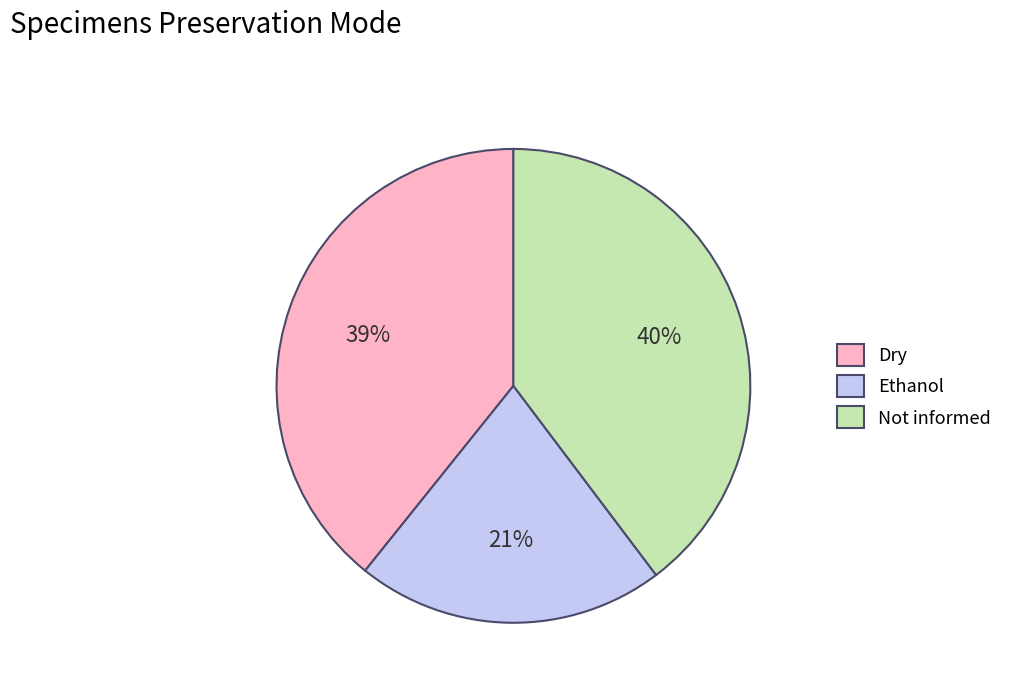

What percentage is the Dry slice, to the nearest percent?

39%